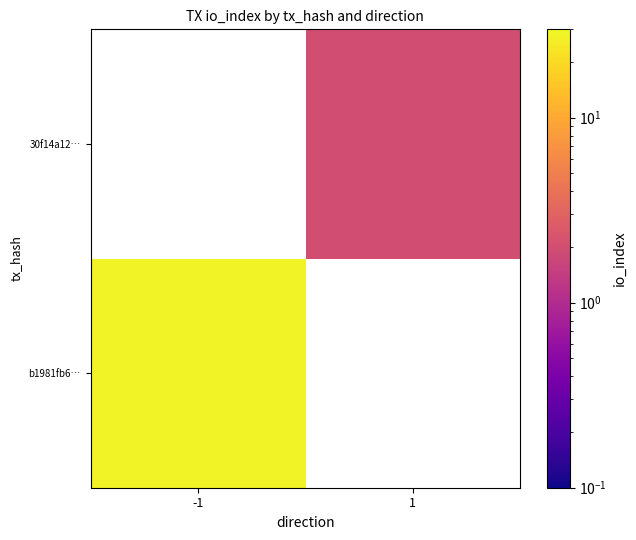

At how many categories does at least one series exceed 15?

1